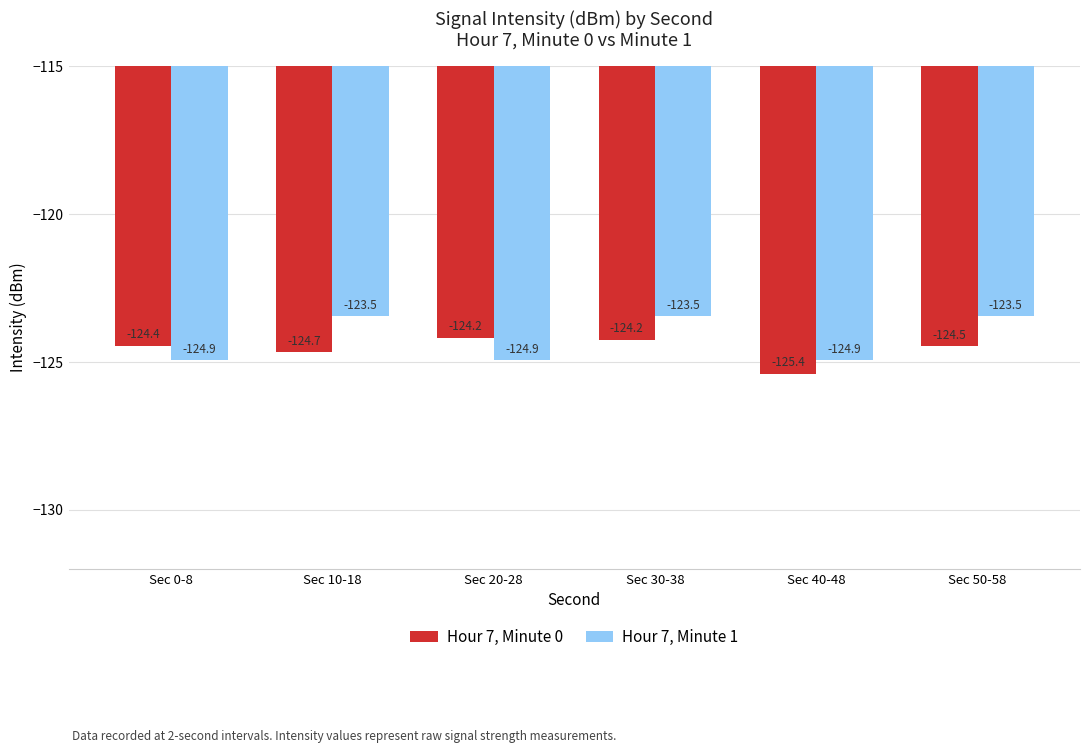

Are the bars horizontal?

No